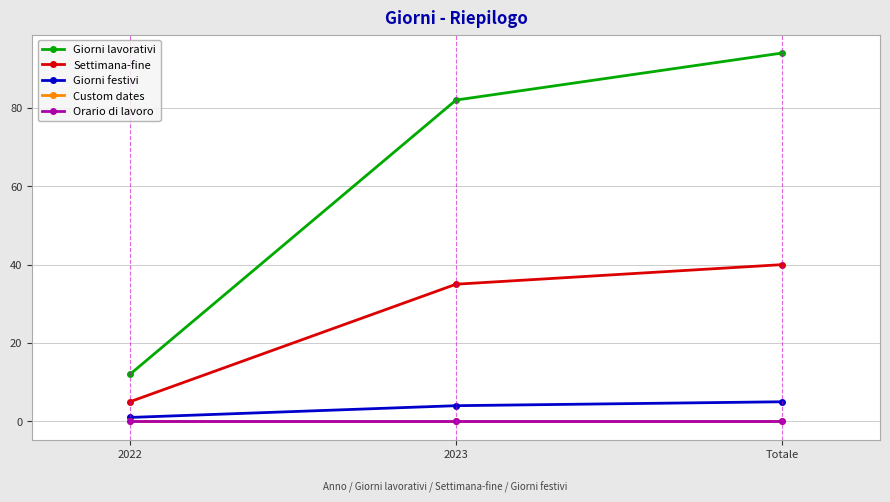

Rank the series by their maximum value, from lowest to highest.

Custom dates, Orario di lavoro, Giorni festivi, Settimana-fine, Giorni lavorativi